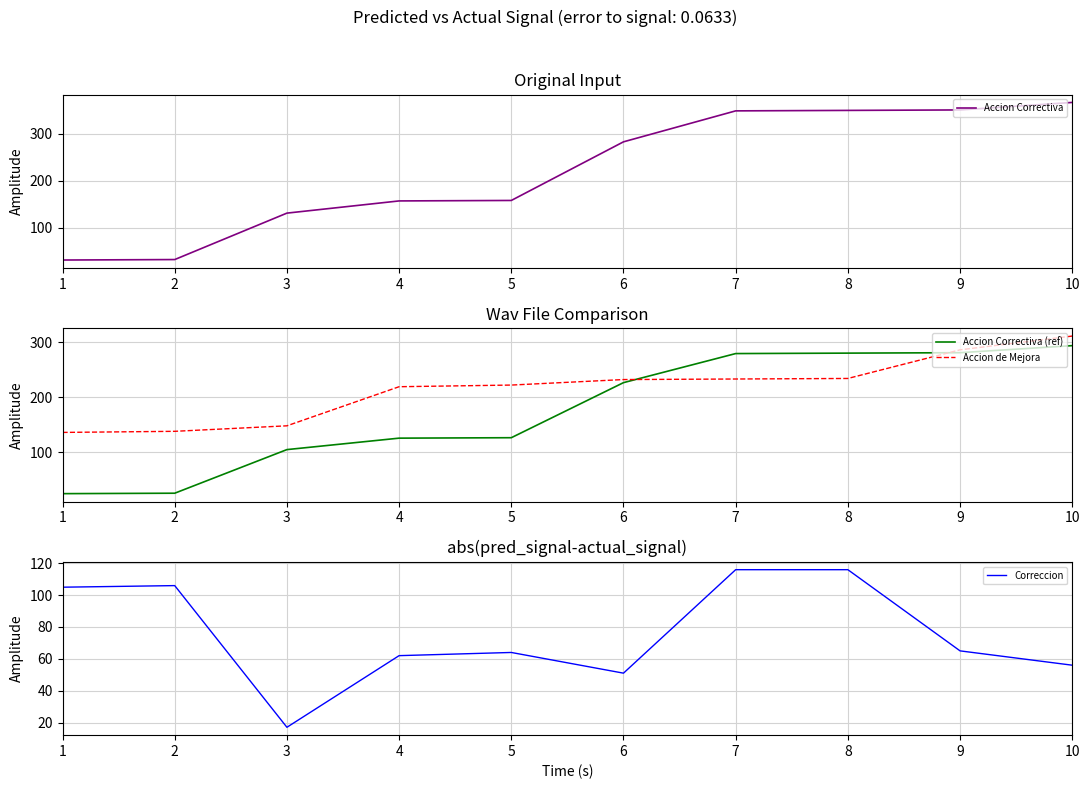

The Accion de Mejora series shows 219.0 at 4. True or false?

True